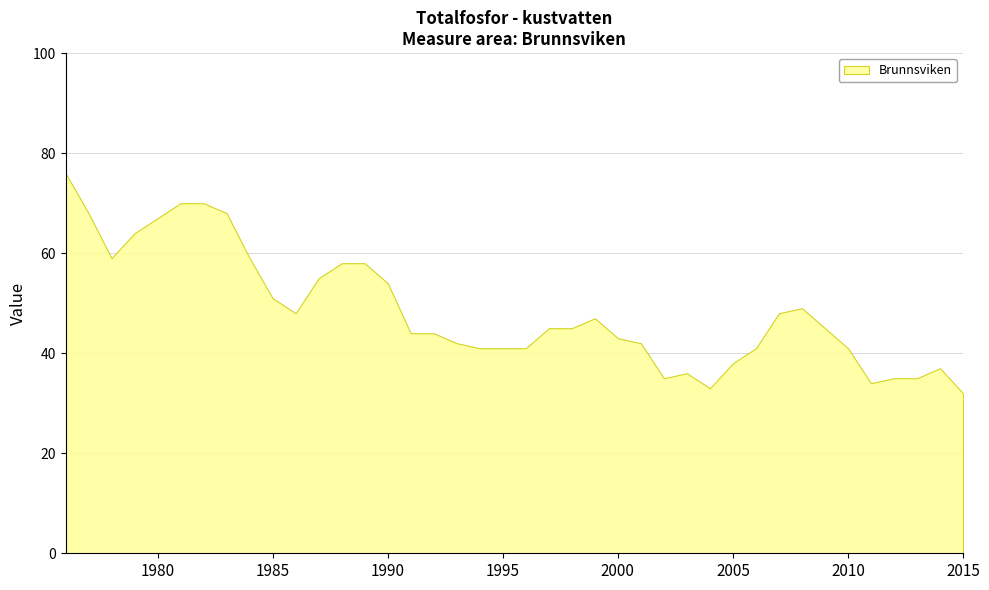

Where is the data nearest to the value 54?

1990